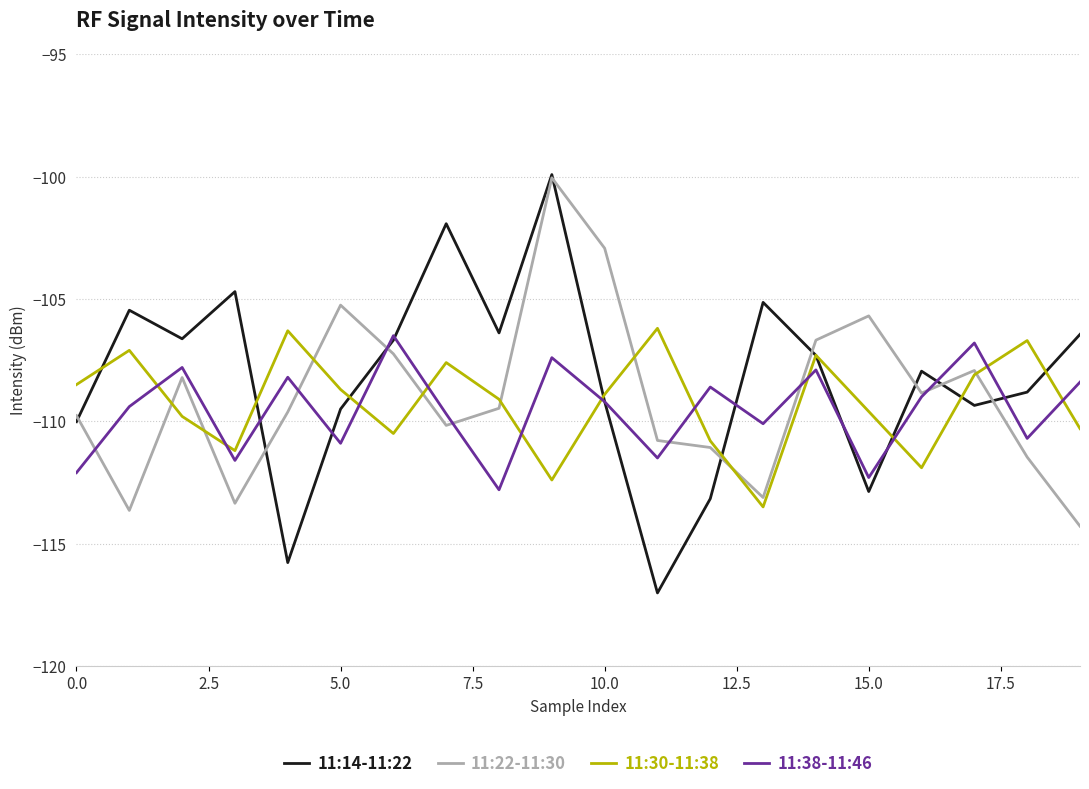

How many intersections are there between 11:38-11:46 and 11:30-11:38?

11